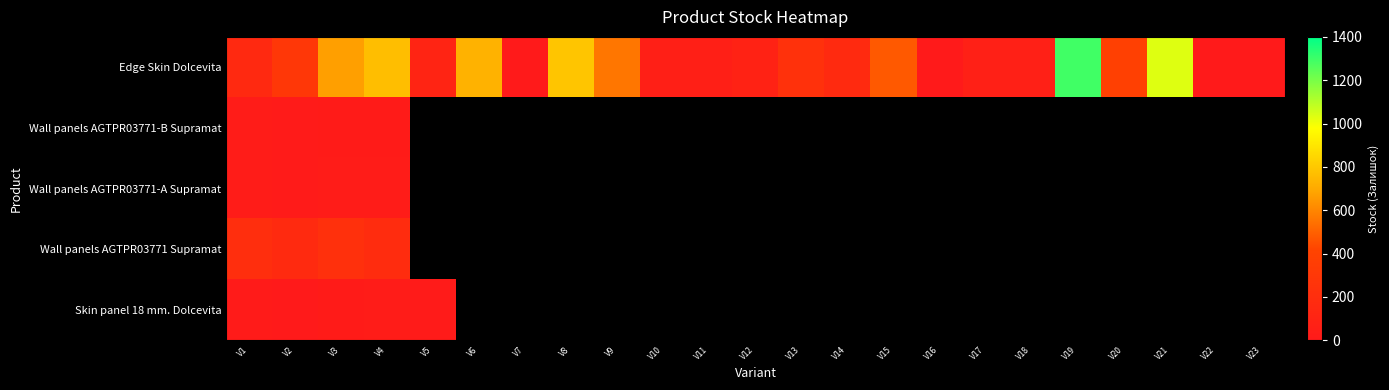

What is the difference between the maximum and minimum values in the Wall panels AGTPR03771-B Supramat series?

8.0